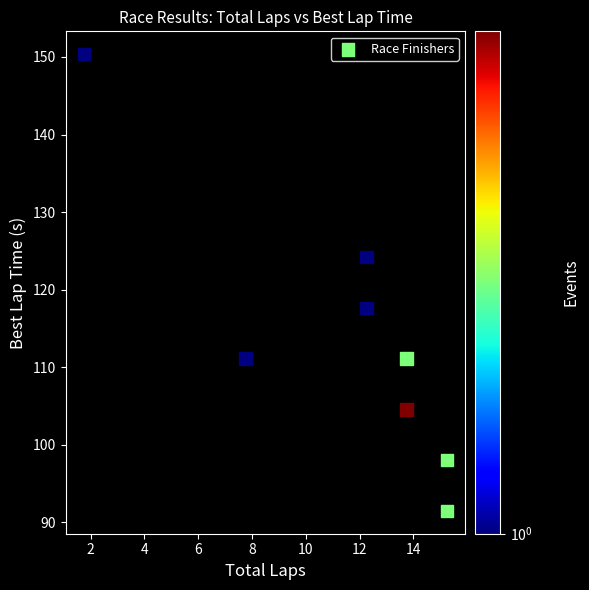

What is the average X value?

11.5